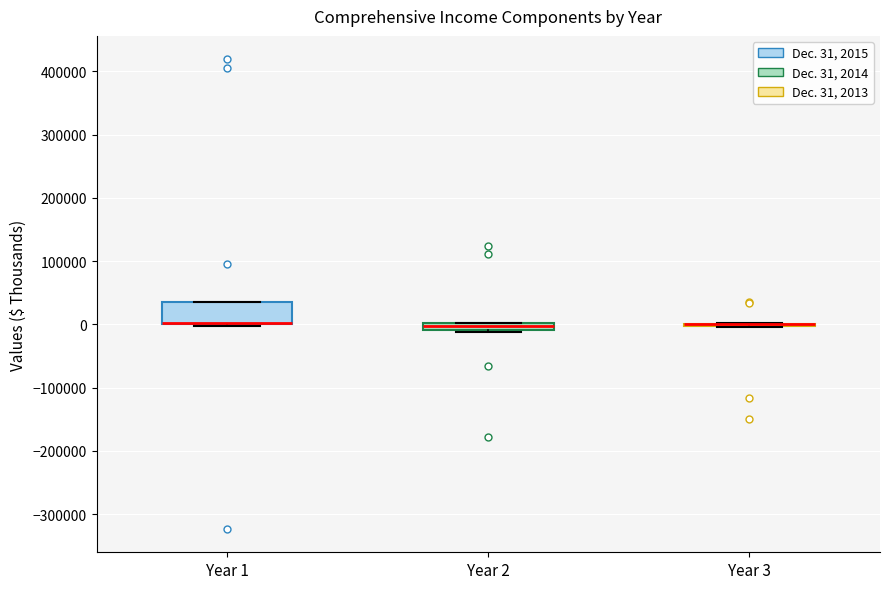

Which box is the tallest, from its lower edge to its upper edge?

Year 1